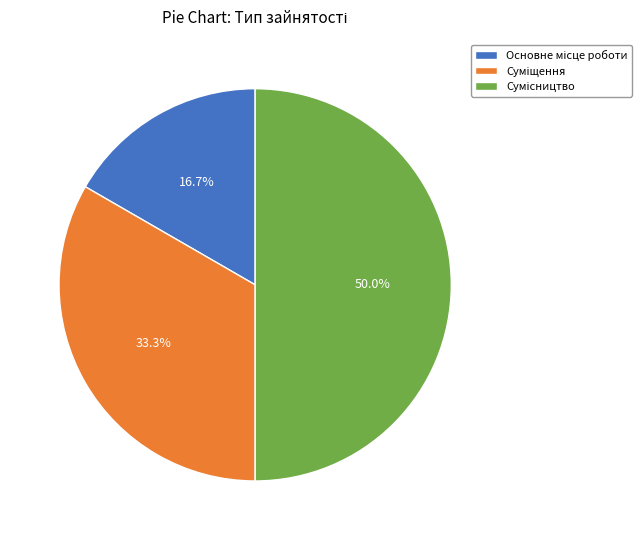

How many segments does this pie chart have?

3